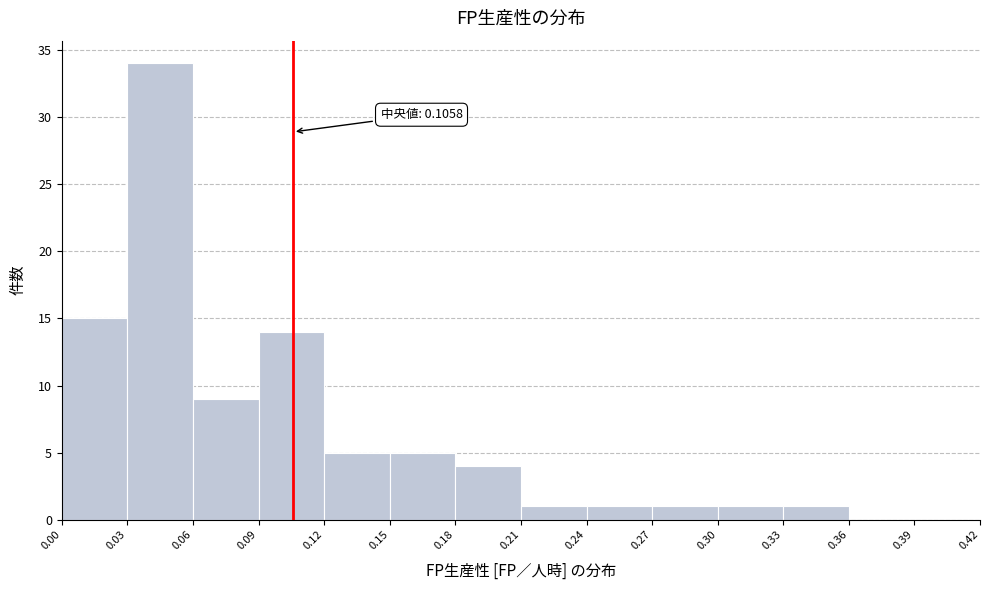

Which range on the x-axis has the tallest bar?

0.03 to 0.06